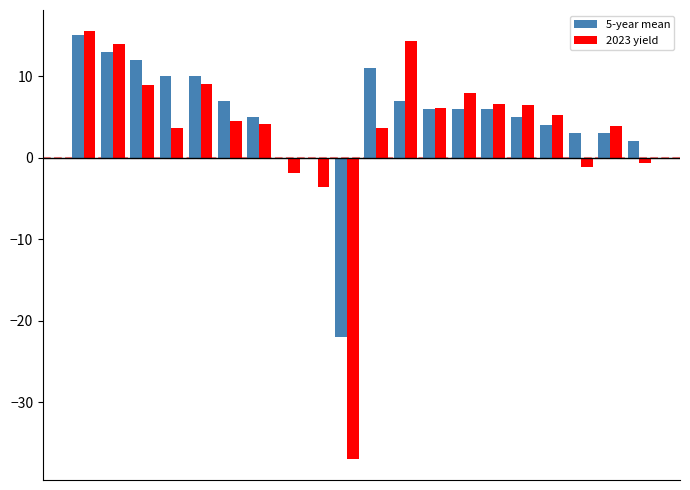

What is the sum of all 2023 yield values?

69.7